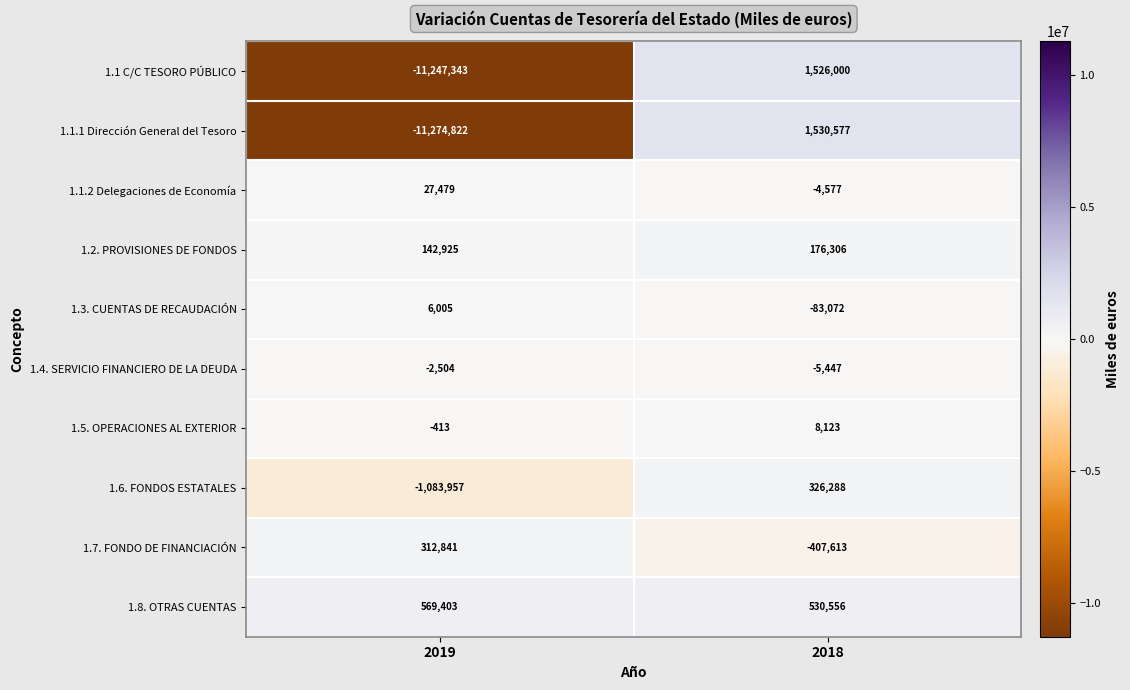

Reading left to right, what are all the values shown in this chart?

1.1 C/C TESORO PÚBLICO: 2019=-11247343	2018=1526000
1.1.1 Dirección General del Tesoro: 2019=-11274822	2018=1530577
1.1.2 Delegaciones de Economía: 2019=27479	2018=-4577
1.2. PROVISIONES DE FONDOS: 2019=142925	2018=176306
1.3. CUENTAS DE RECAUDACIÓN: 2019=6005	2018=-83072
1.4. SERVICIO FINANCIERO DE LA DEUDA: 2019=-2504	2018=-5447
1.5. OPERACIONES AL EXTERIOR: 2019=-413	2018=8123
1.6. FONDOS ESTATALES: 2019=-1083957	2018=326288
1.7. FONDO DE FINANCIACIÓN: 2019=312841	2018=-407613
1.8. OTRAS CUENTAS: 2019=569403	2018=530556